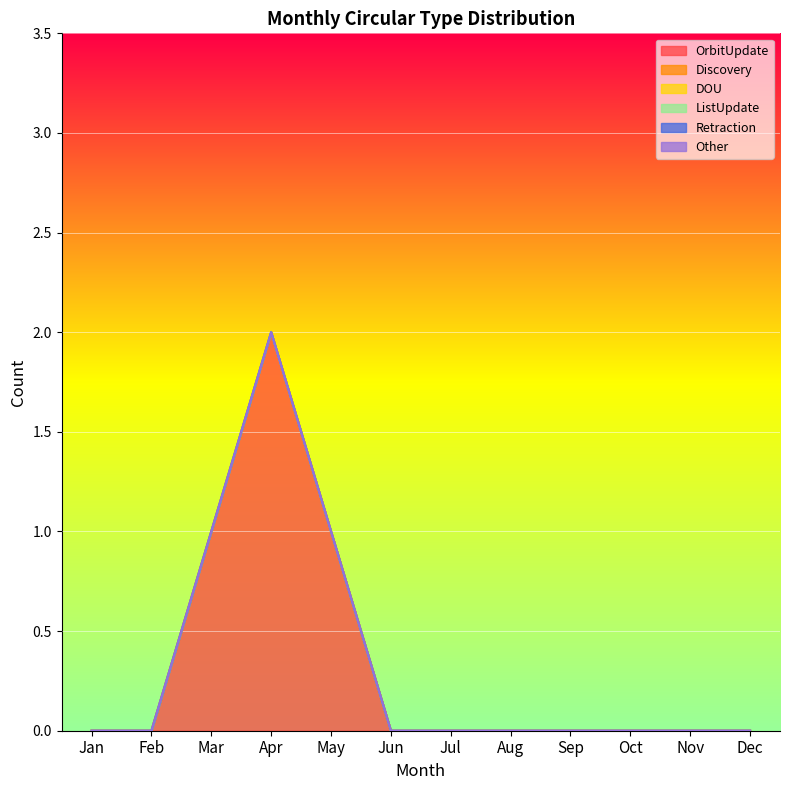

True or false: Discovery has a value of 0 at Apr.

True